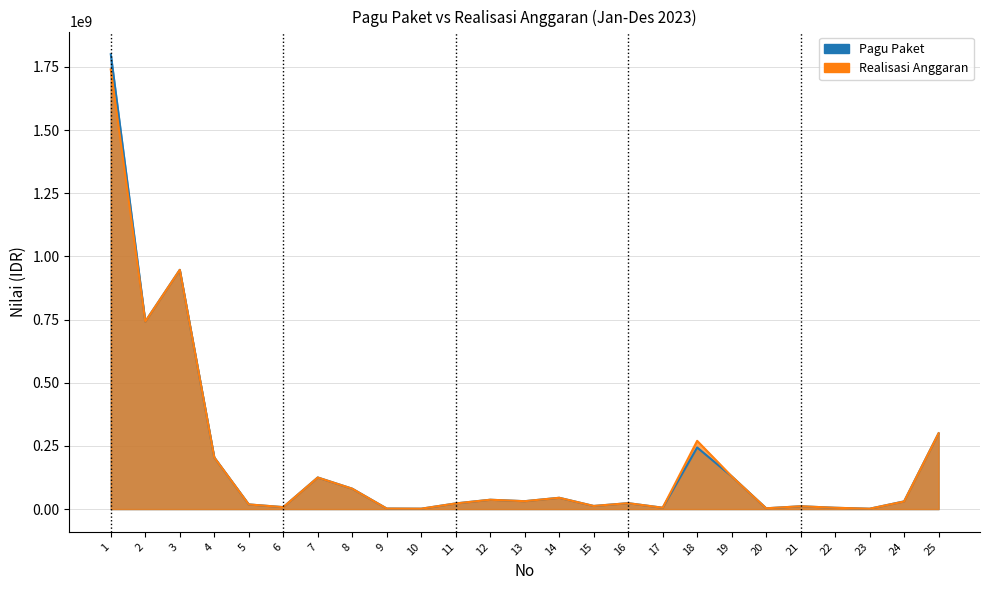

What is the sum of all Realisasi Anggaran values?

4795819229